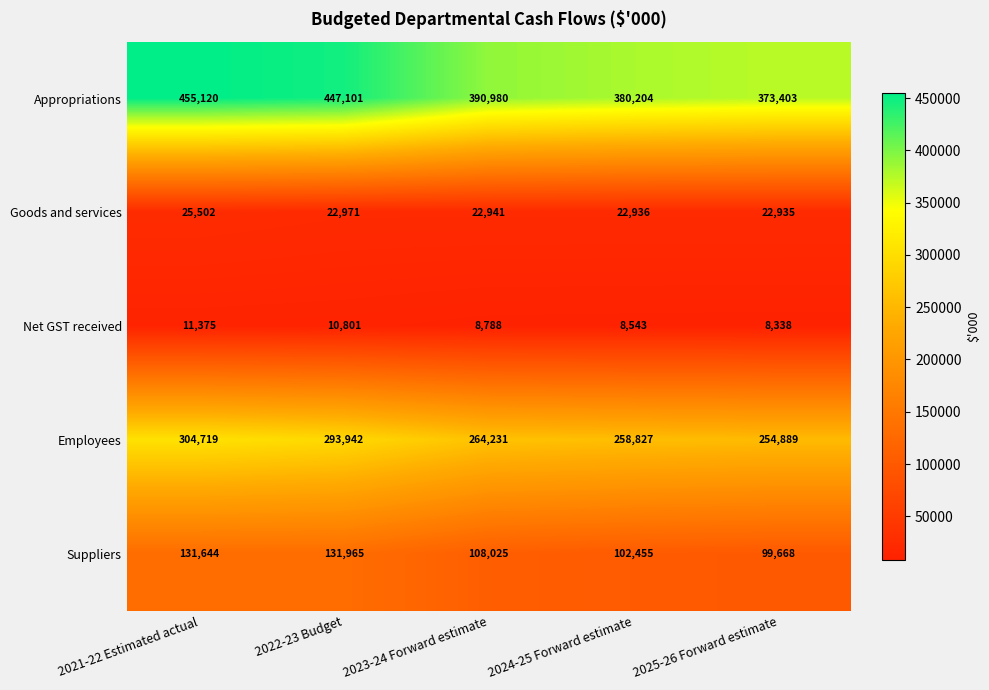

Reading right to left, what are all the values shown in this chart?

Appropriations: 373403	380204	390980	447101	455120
Goods and services: 22935	22936	22941	22971	25502
Net GST received: 8338	8543	8788	10801	11375
Employees: 254889	258827	264231	293942	304719
Suppliers: 99668	102455	108025	131965	131644